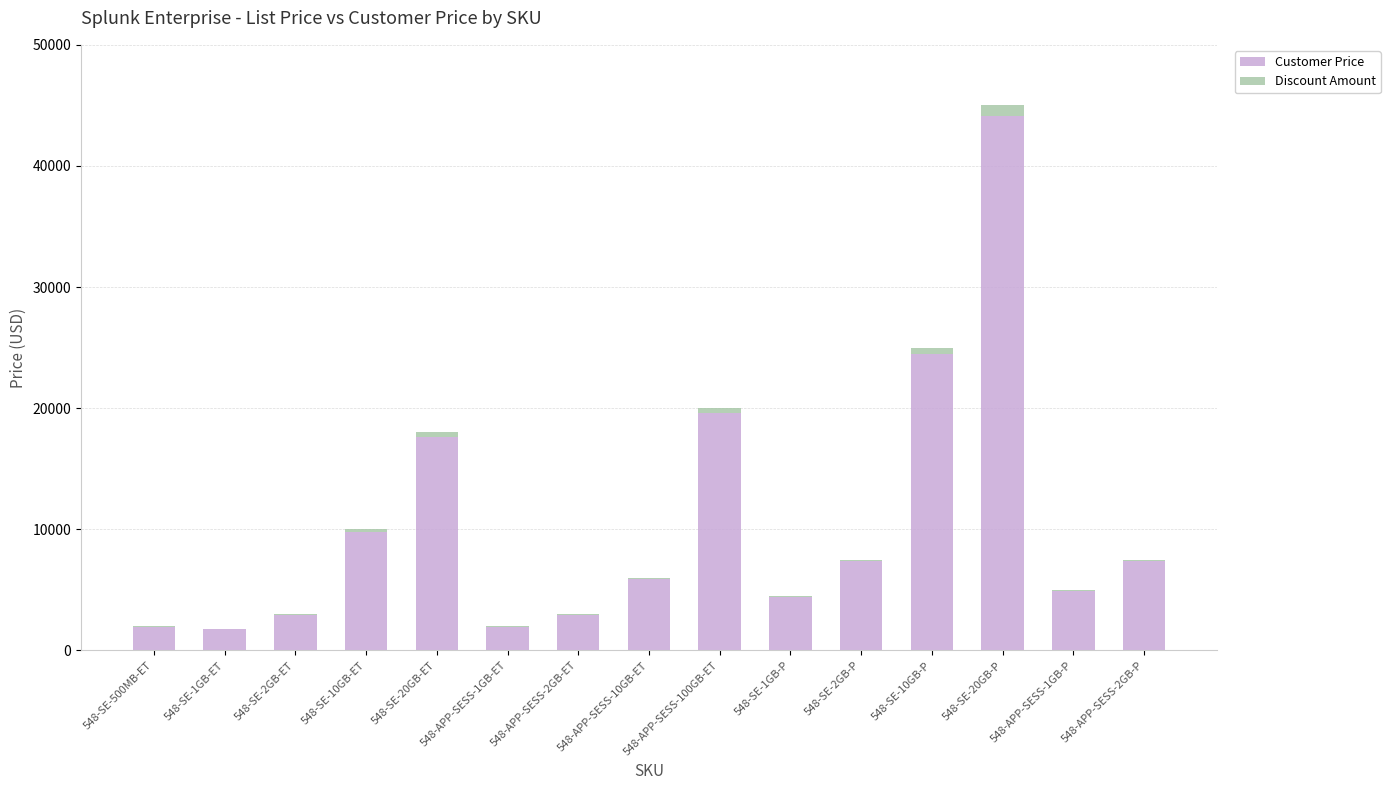

What is the highest value of the Customer Price series?

44100